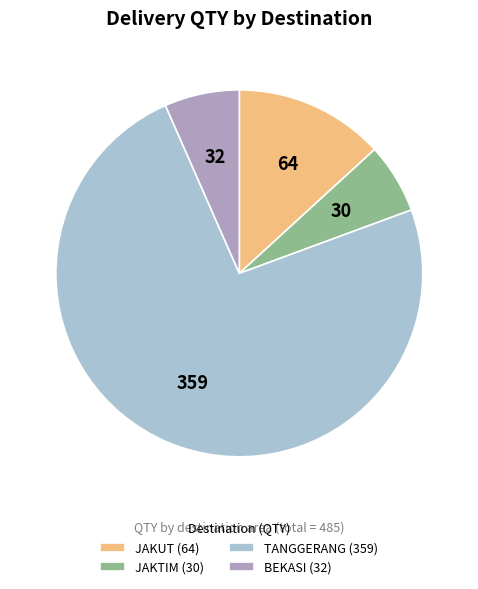

True or false: JAKUT (64) accounts for 13% of the total.

True